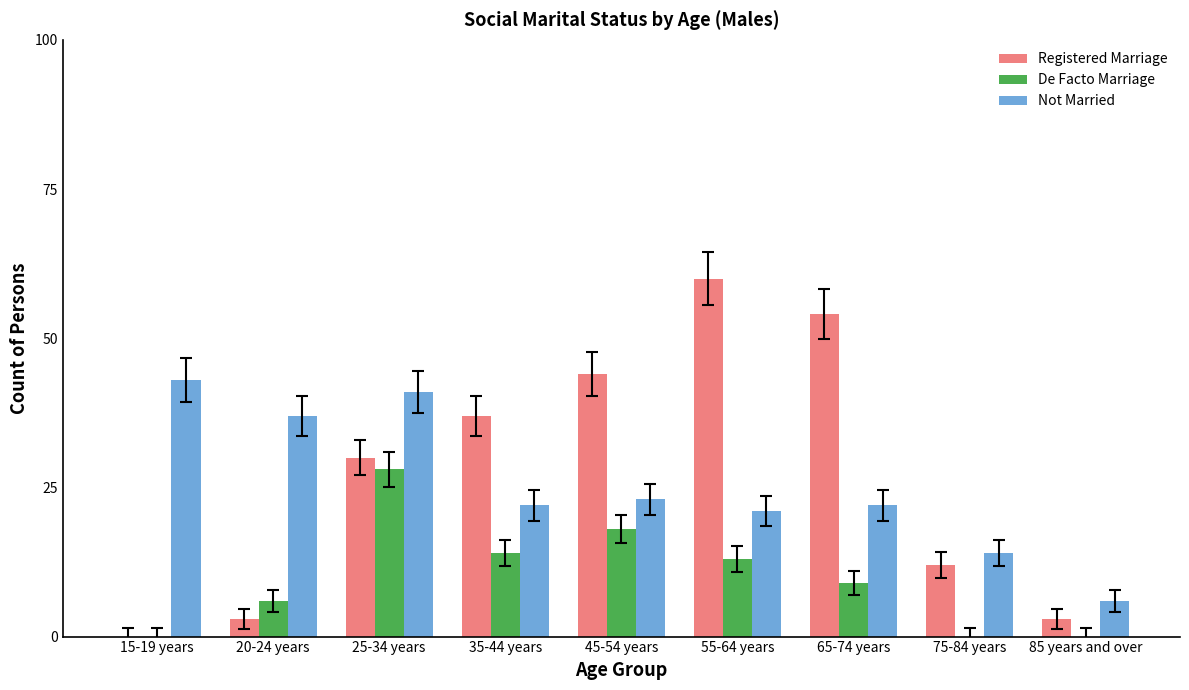

Where does the De Facto Marriage series first go above 9?

25-34 years